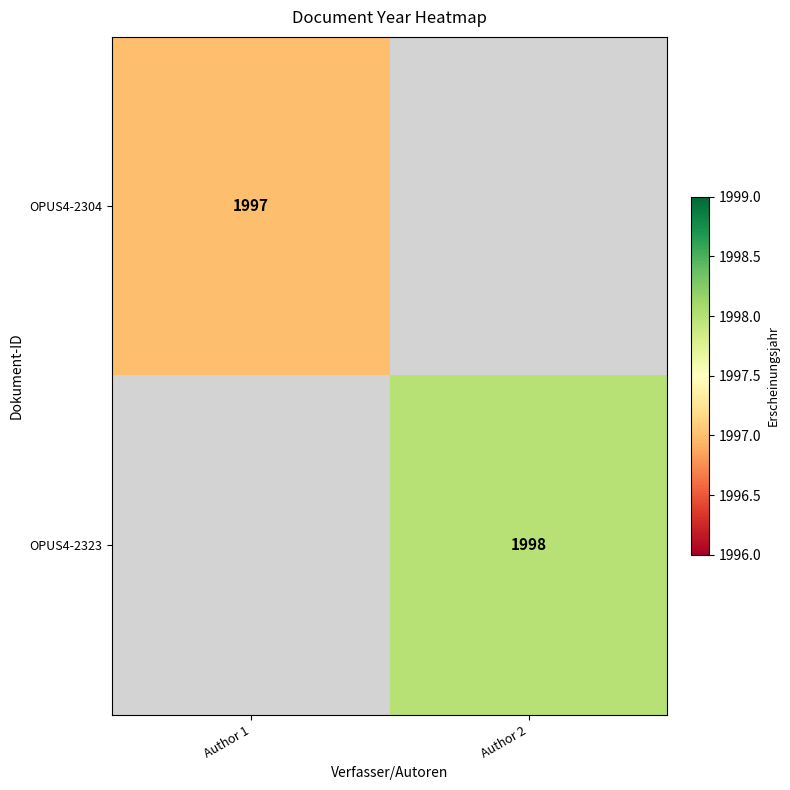

The OPUS4-2323 series shows 3368 at Author 2. True or false?

False